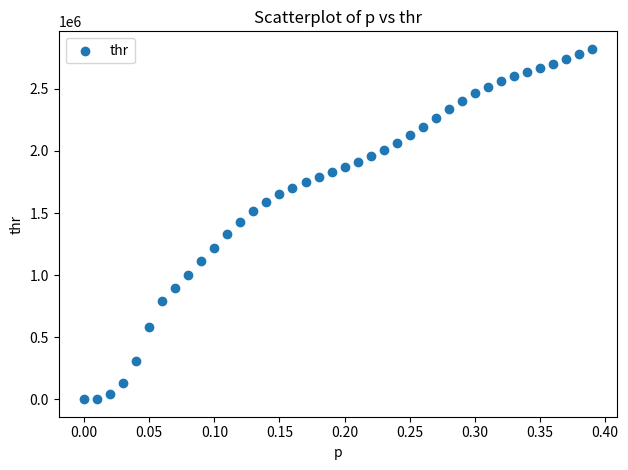

What is the range of Y values (max minus min)?

2820594.6